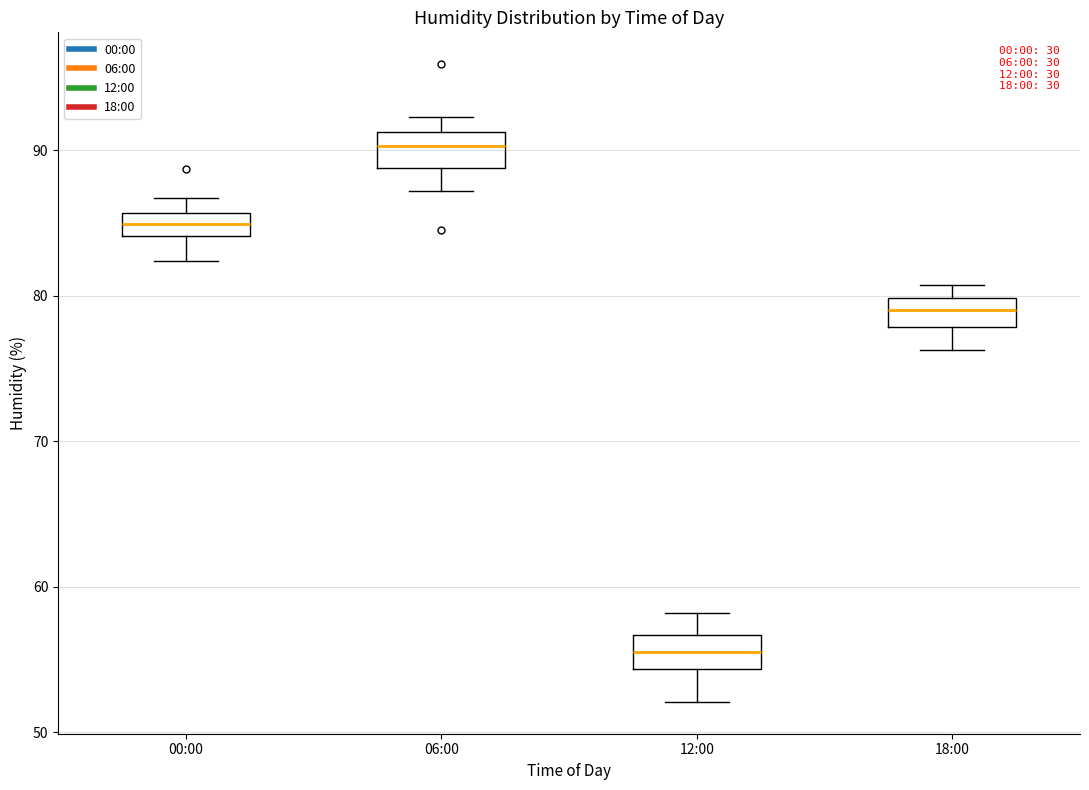

Reading left to right, read every box against the y-axis: the position of its median line, the range the box covers, and the ends of its whiskers. The values are not printed on the chart, so give them approximately, as read against the axis.

00:00: median 85, box 84 to 86, whiskers 82 to 87
06:00: median 90, box 89 to 91, whiskers 87 to 92
12:00: median 56, box 54 to 57, whiskers 52 to 58
18:00: median 79, box 78 to 80, whiskers 76 to 81